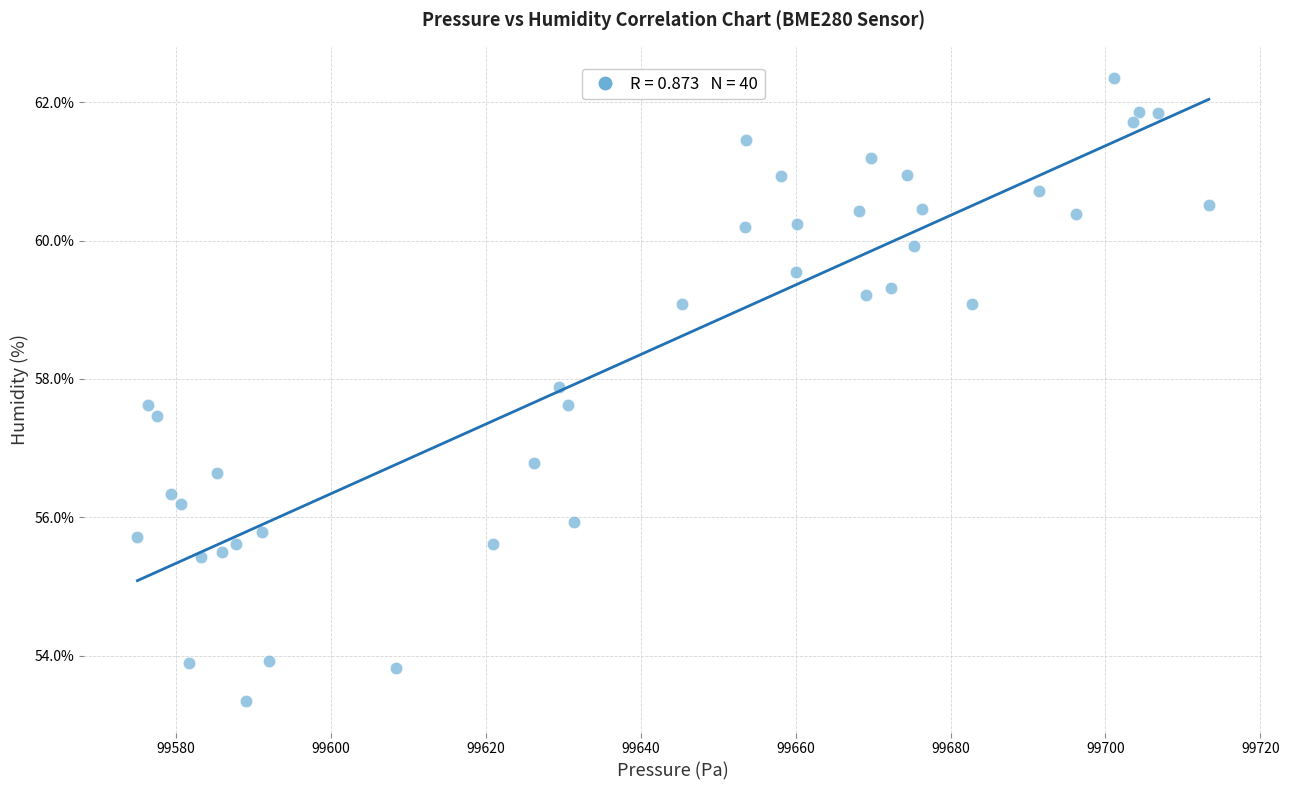

What is the range of Y values (max minus min)?

9.0